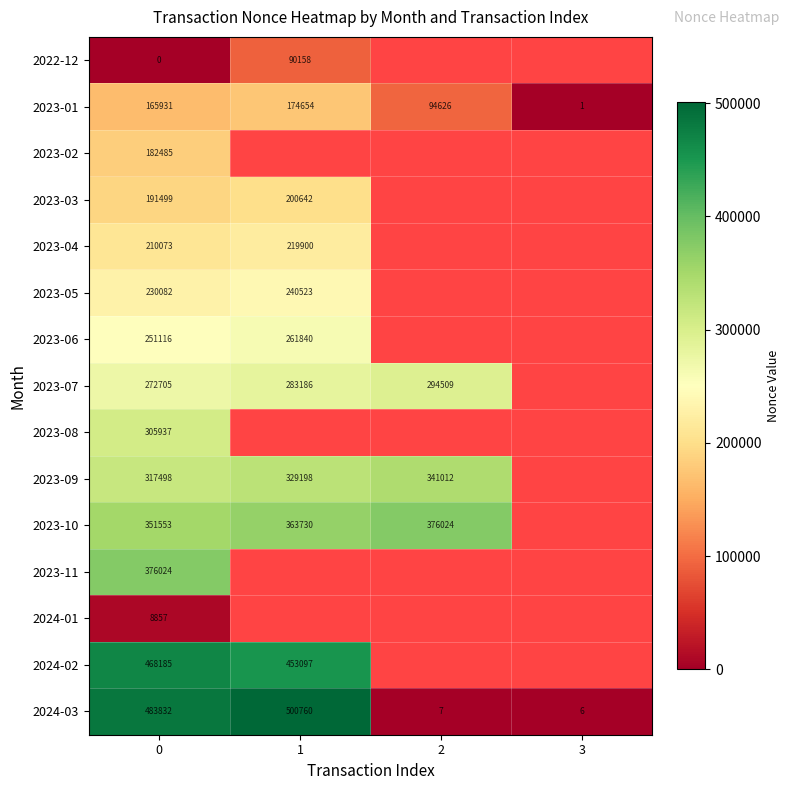

Count the number of data series in this chart.

15